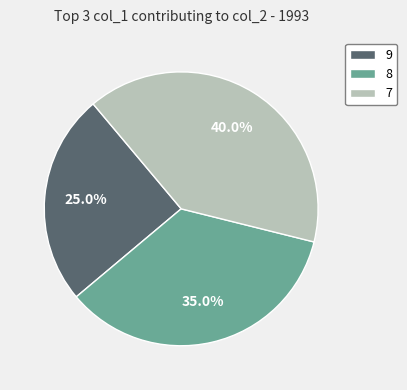

Rank the categories by value from highest to lowest.

7, 8, 9